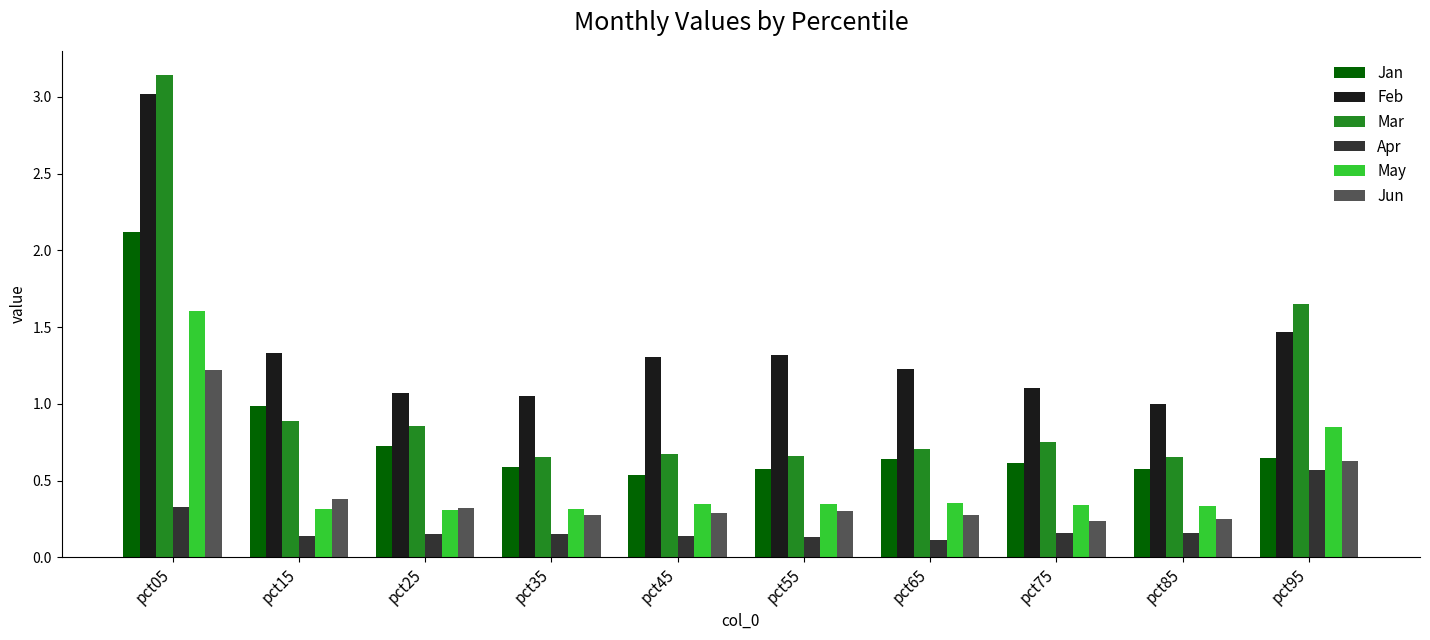

At which label does Feb reach its peak?

pct05